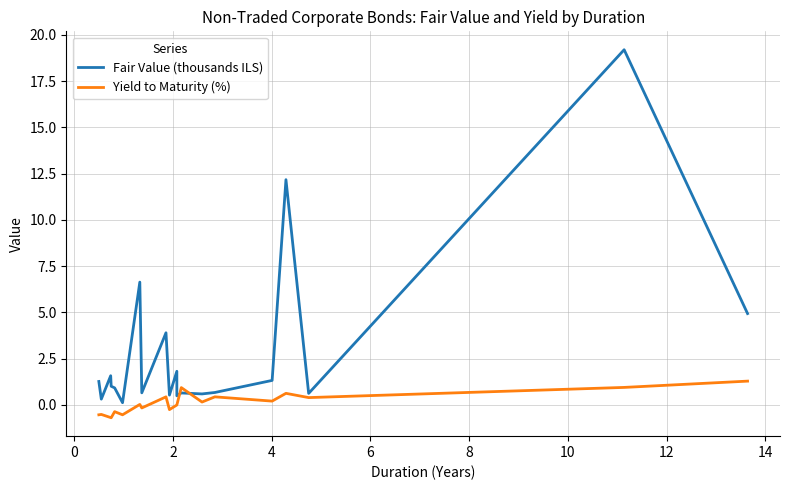

In Yield to Maturity (%), how many points are higher than both neighbors (excluding endpoints)?

7